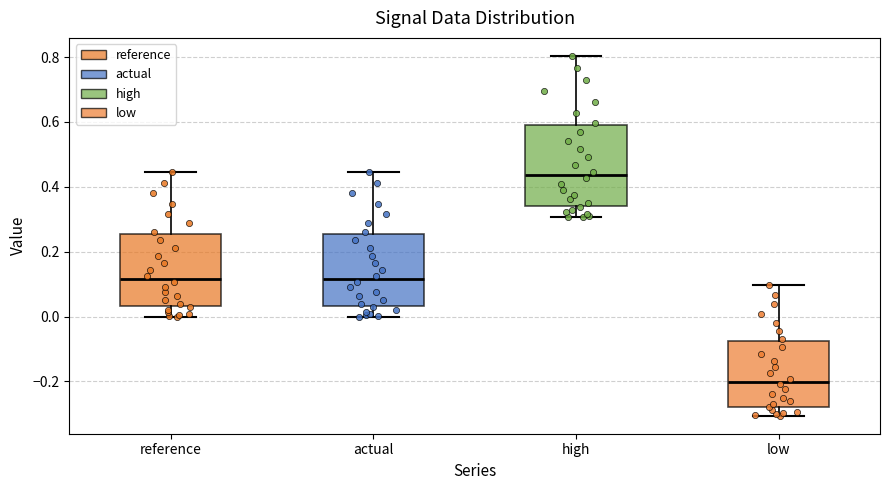

Which box's median line is the highest?

high